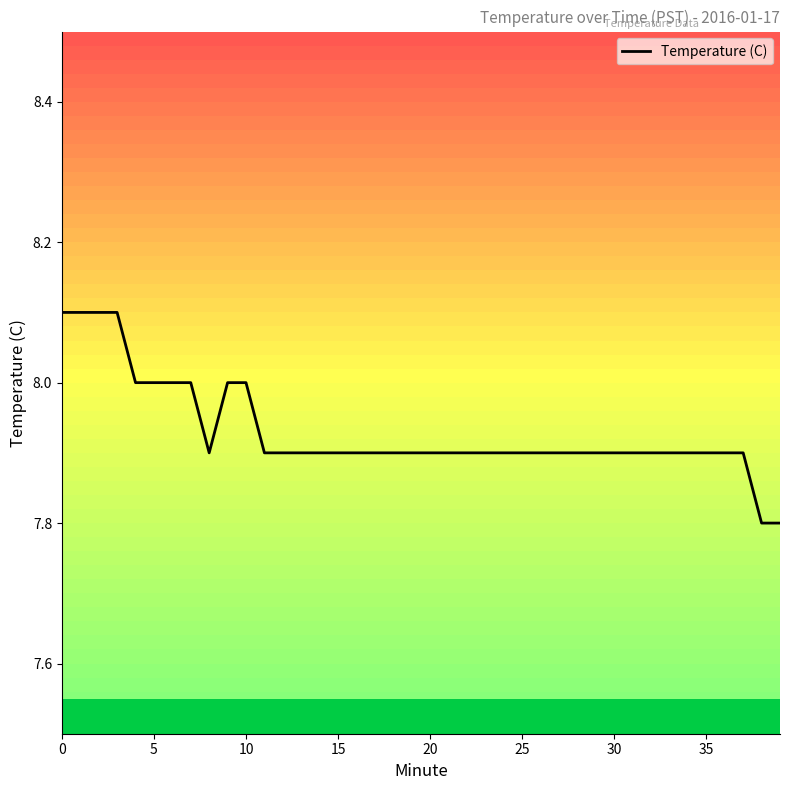

What value does the data have at 39?

7.8